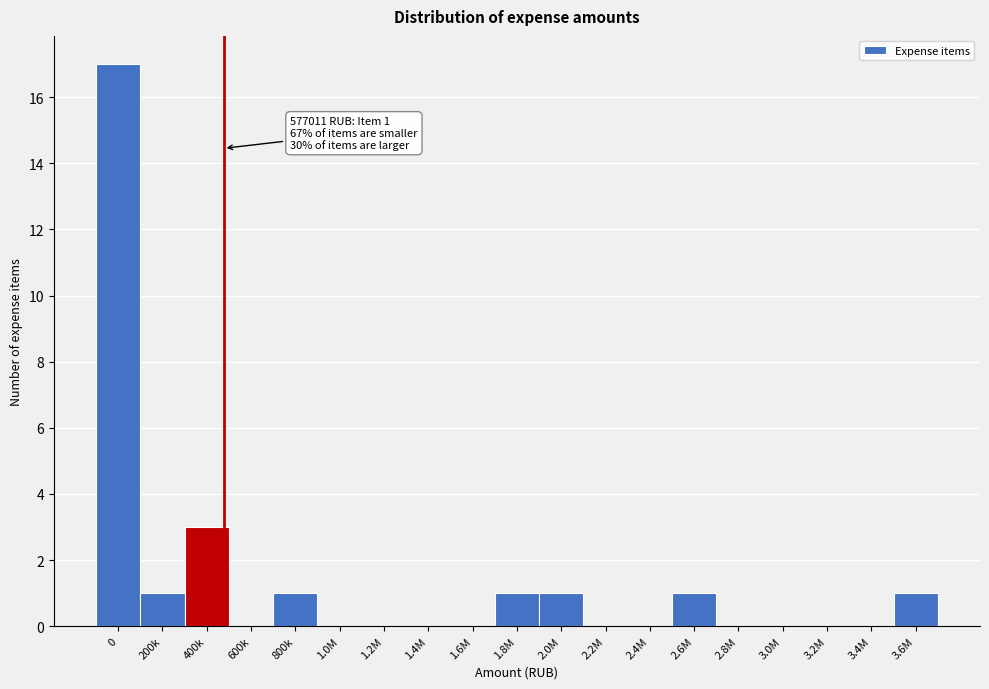

Reading right to left, transcribe all the data shown in this chart.

3.6M=1	3.4M=0	3.2M=0	3.0M=0	2.8M=0	2.6M=1	2.4M=0	2.2M=0	2.0M=1	1.8M=1	1.6M=0	1.4M=0	1.2M=0	1.0M=0	800k=1	600k=0	400k=3	200k=1	0=17